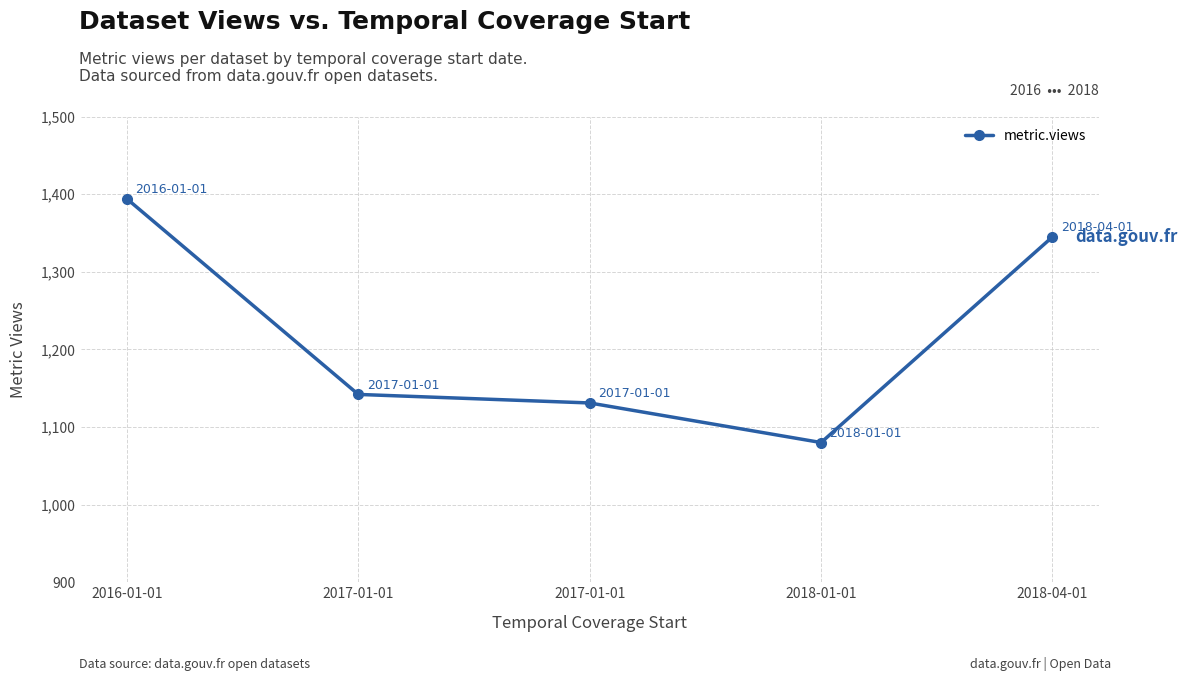

Reading right to left, transcribe all the data shown in this chart.

1345	1080	1131	1142	1394